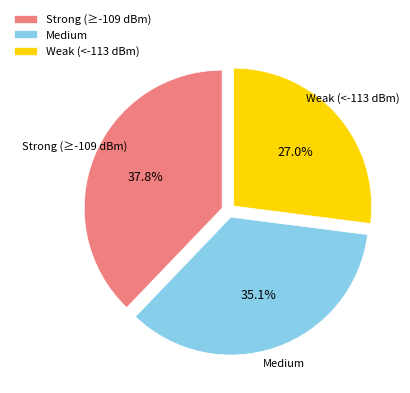

What is the smallest slice in the pie chart?

Weak (<-113 dBm)